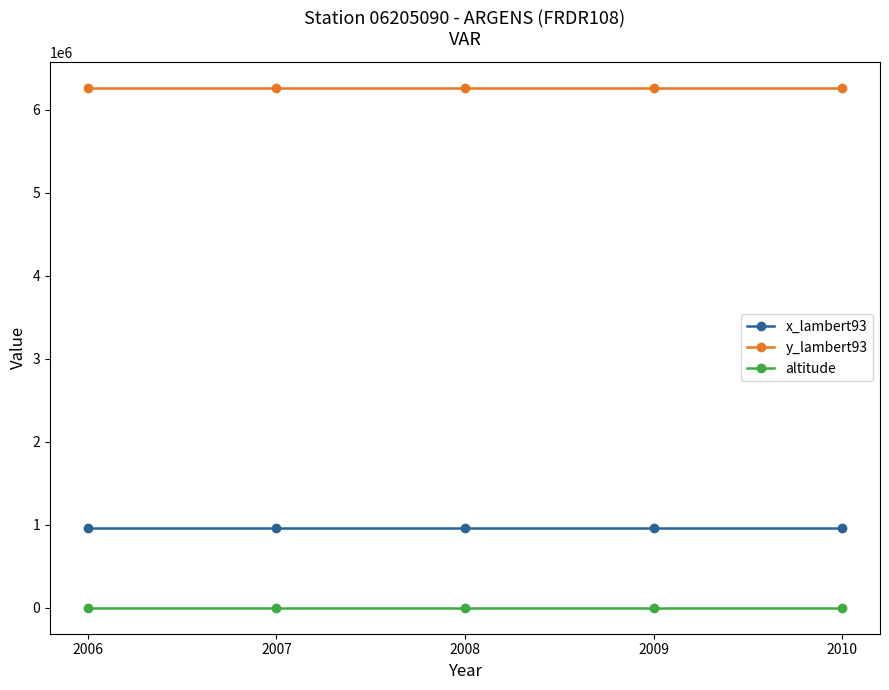

Which series has the largest total across all categories?

y_lambert93